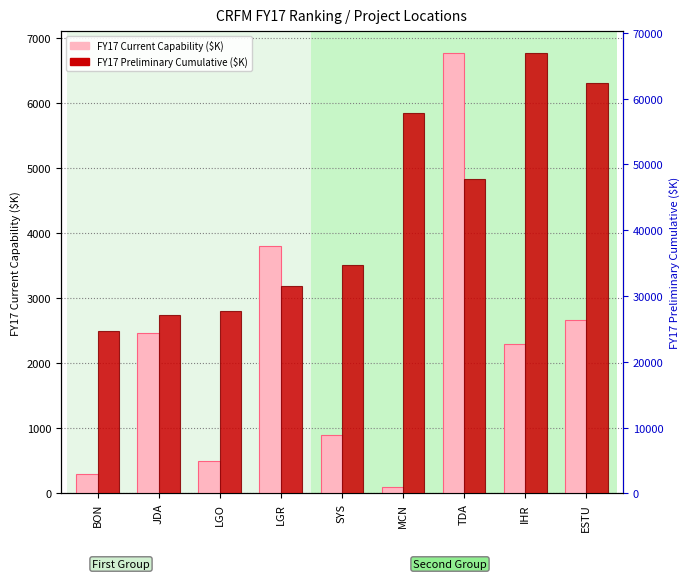

How many categories are shown in the chart?

9